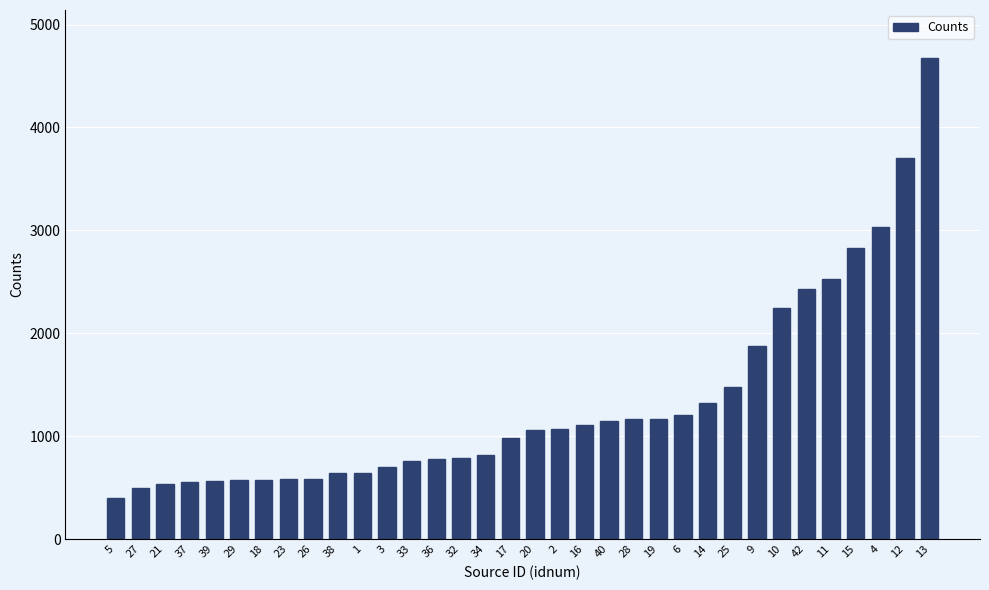

Is it true that the value at 17 is 982.9?

True